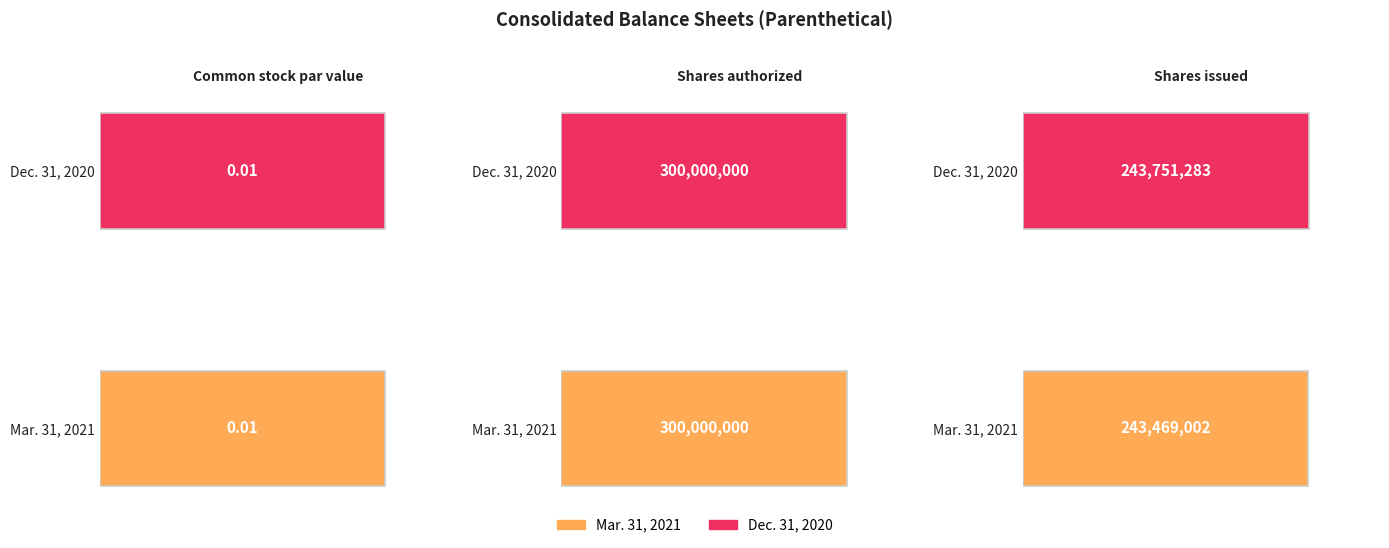

Which series has the widest spread of values?

Mar. 31, 2021